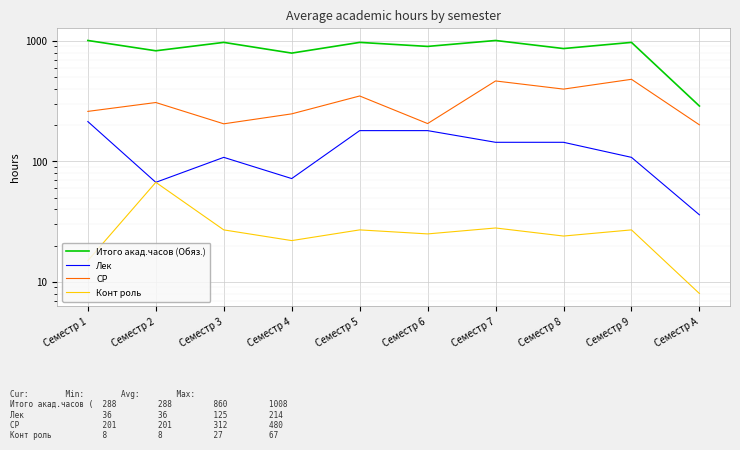

Is it true that СР equals 465 at Семестр 7?

True